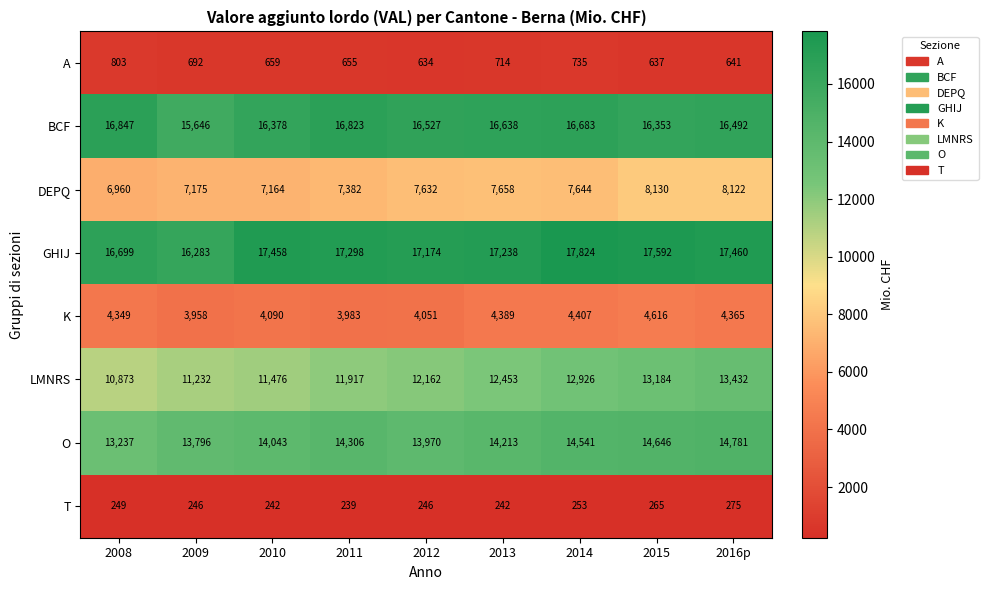

Rank the series at 2012 from highest to lowest value.

GHIJ, BCF, O, LMNRS, DEPQ, K, A, T